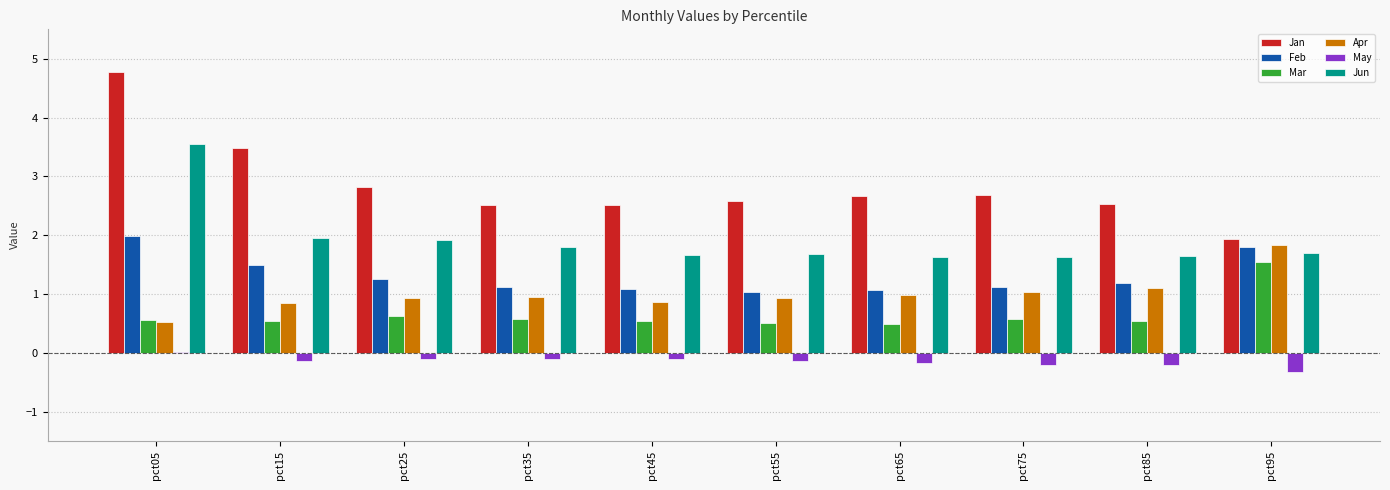

Which series has the largest total across all categories?

Jan